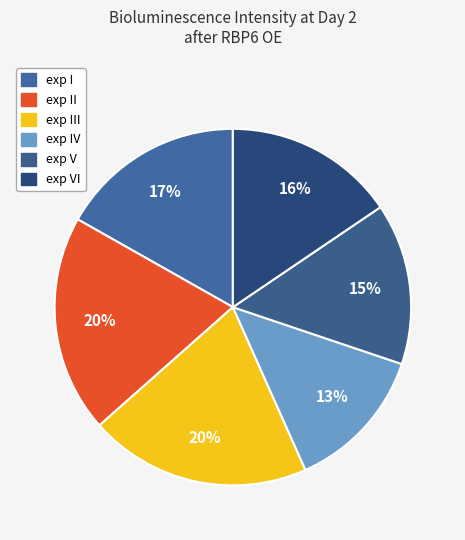

Is exp V the majority of the pie?

No